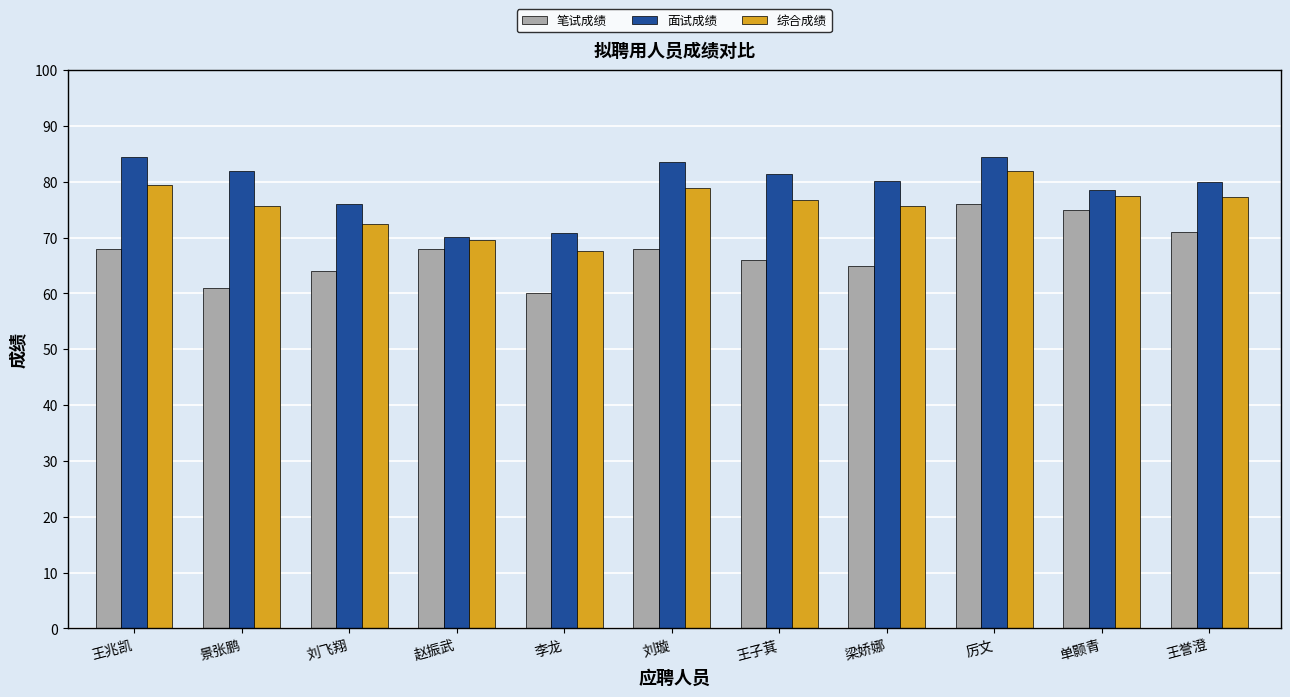

True or false: 笔试成绩 has a value of 107.5 at 王兆凯.

False